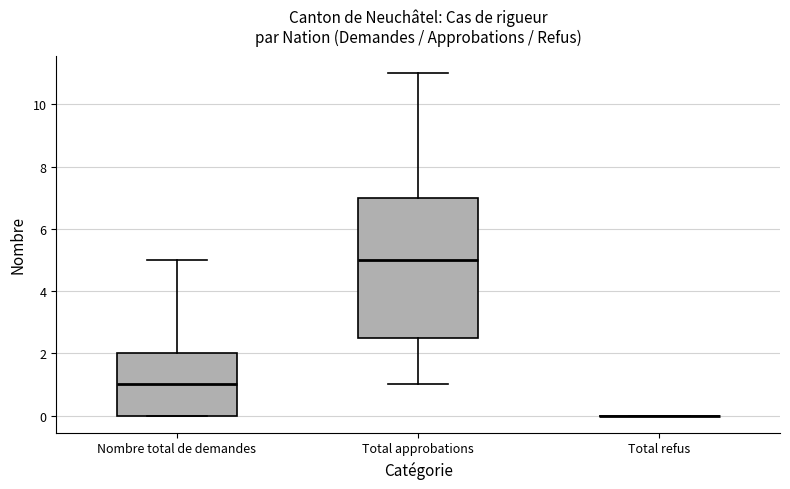

Comparing the boxes themselves (not the whiskers), which one is the tallest?

Total approbations